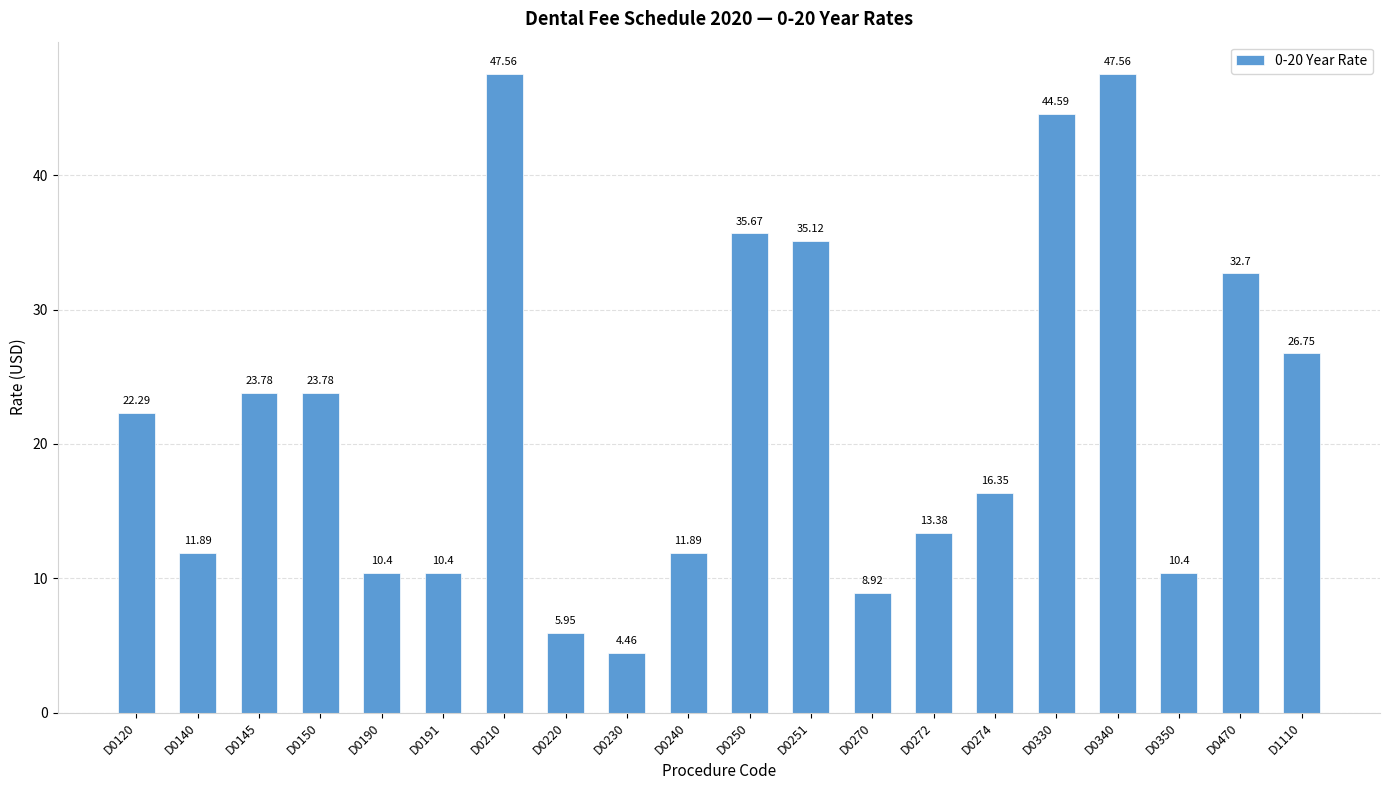

What is the sum of all values?

443.8